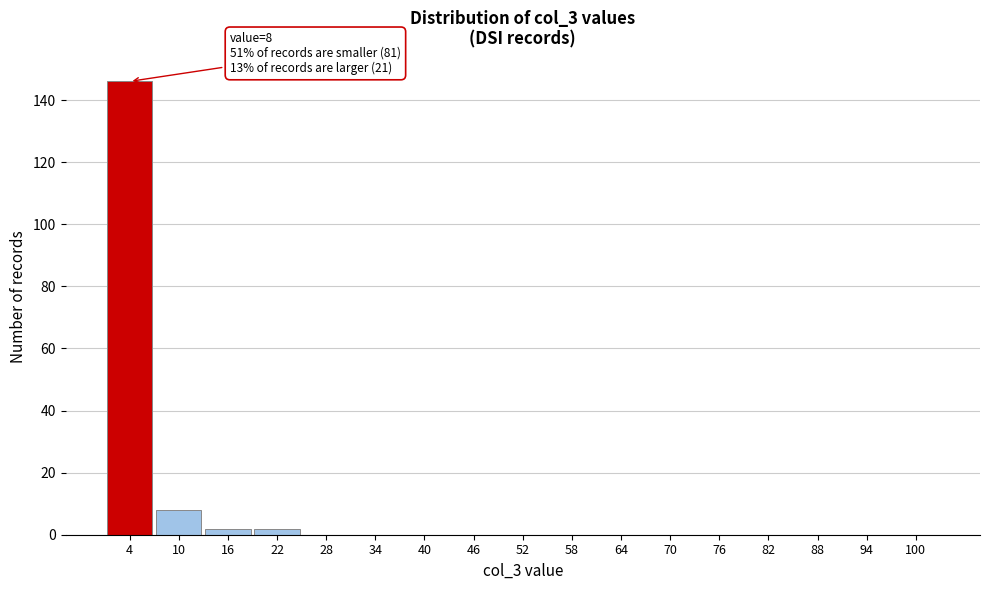

Reading left to right, list all the values displayed in this chart.

4=146	10=8	16=2	22=2	28=0	34=0	40=0	46=0	52=0	58=0	64=0	70=0	76=0	82=0	88=0	94=0	100=0